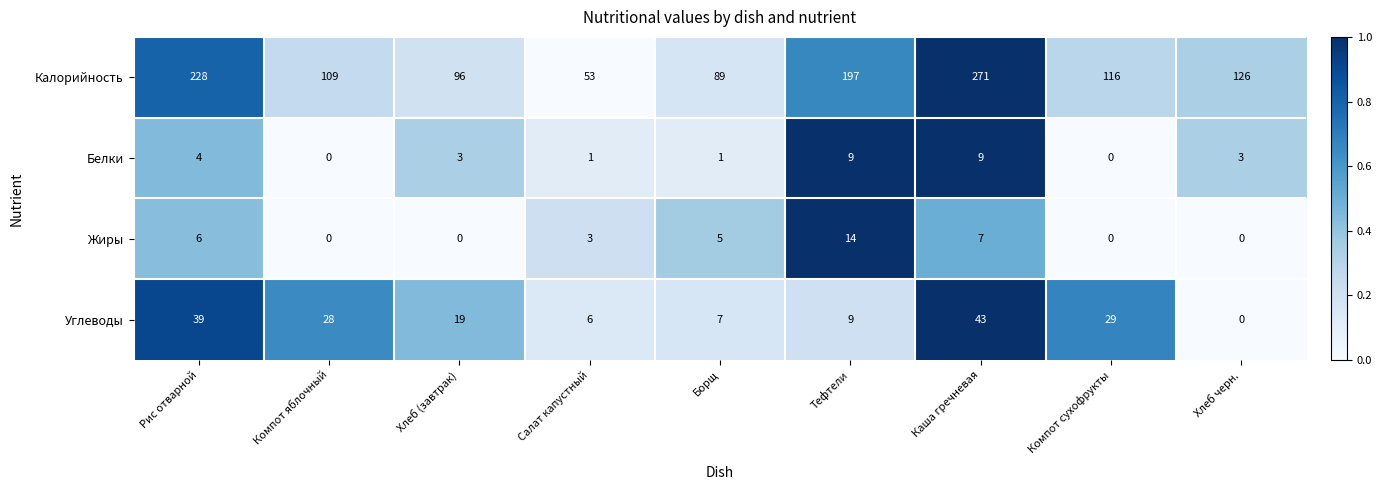

What is the highest value of the Белки series?

9